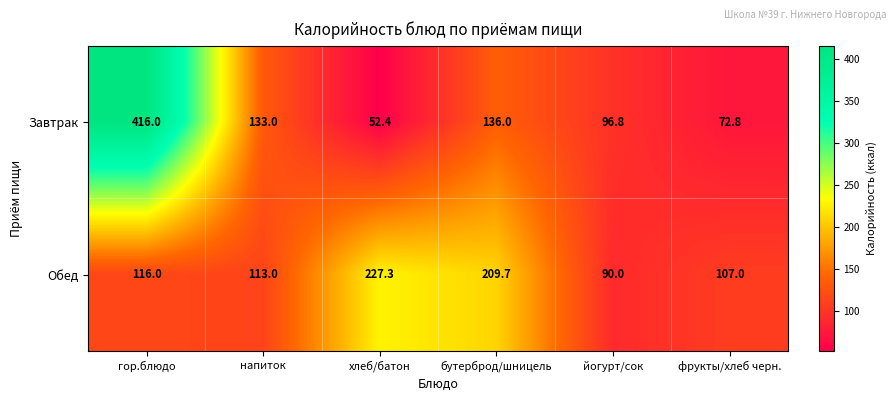

The value of Завтрак at напиток is 133.0. True or false?

True